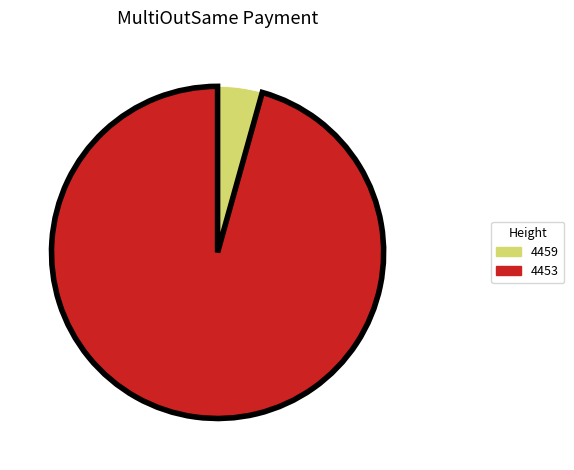

Which slice is the smallest?

4459